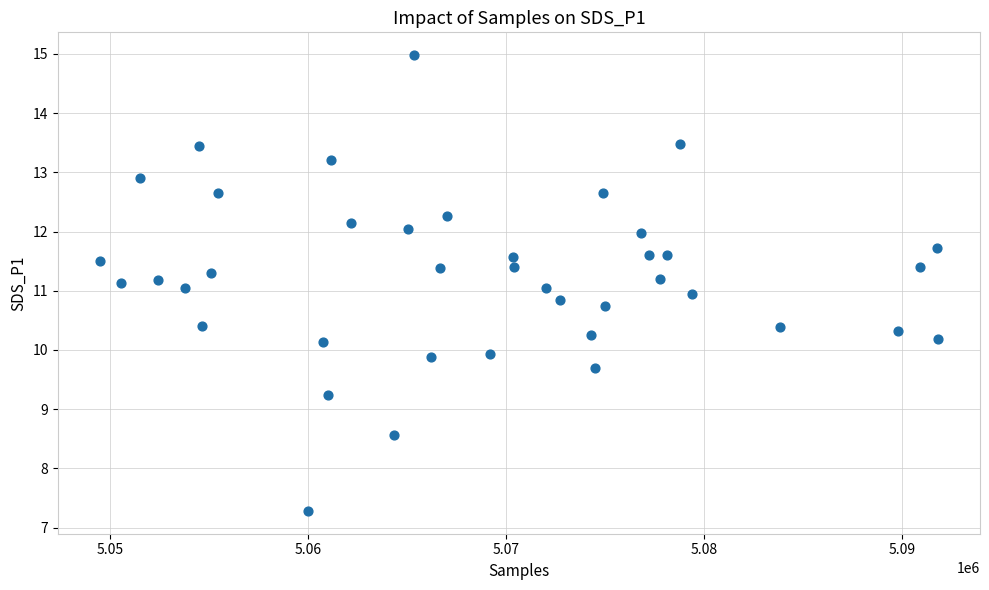

What is the range of X values (max minus min)?

42348.0